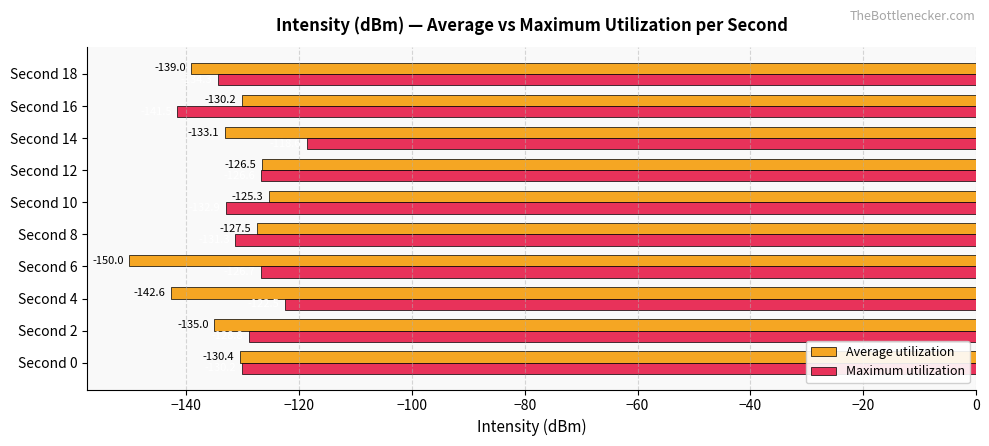

Which series has the largest total across all categories?

Maximum utilization